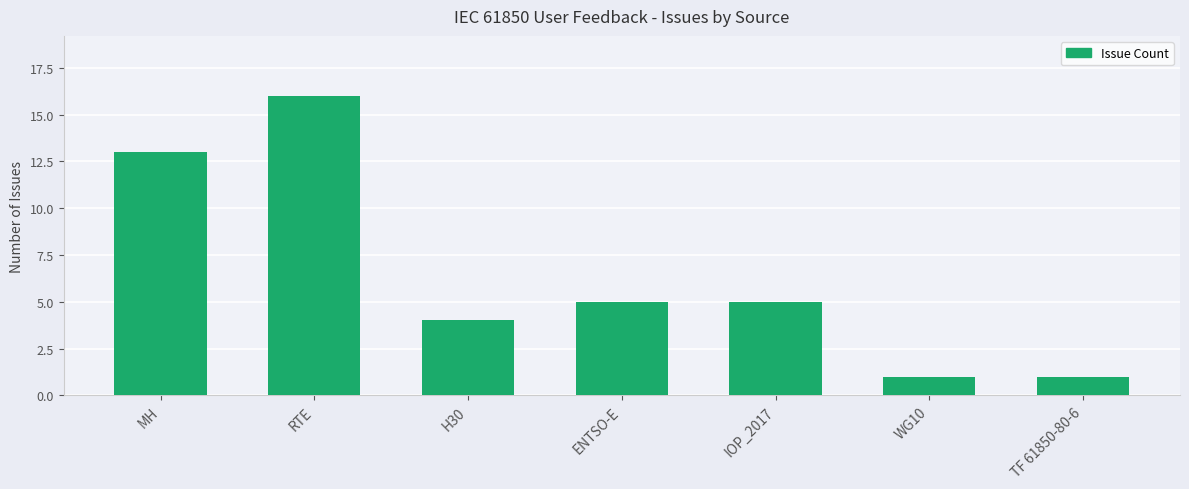

Which category has the highest value across all series?

RTE